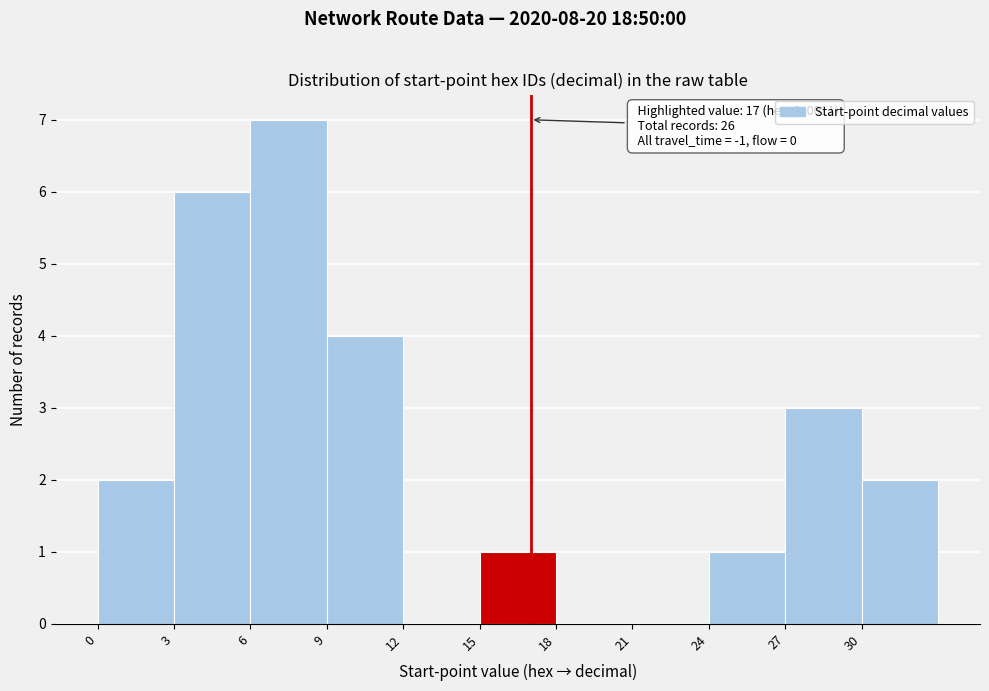

Which range on the x-axis has the tallest bar?

6 to 9